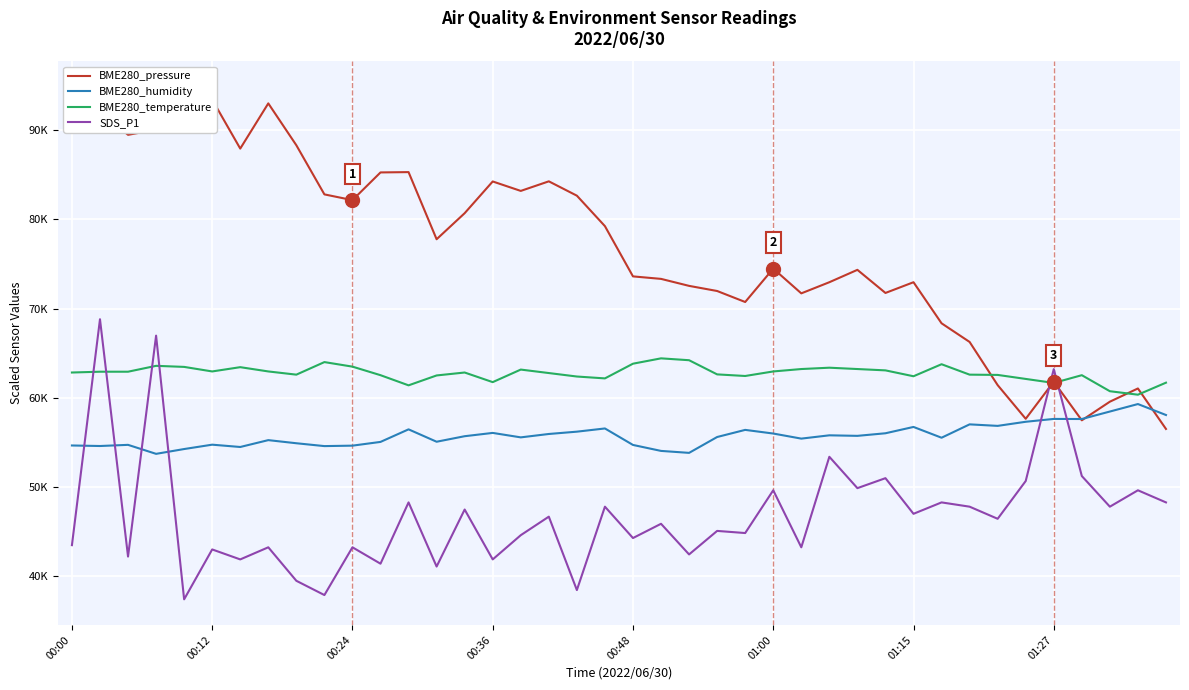

Is the value of BME280_pressure at 14 greater than the value of BME280_temperature at 35?

Yes